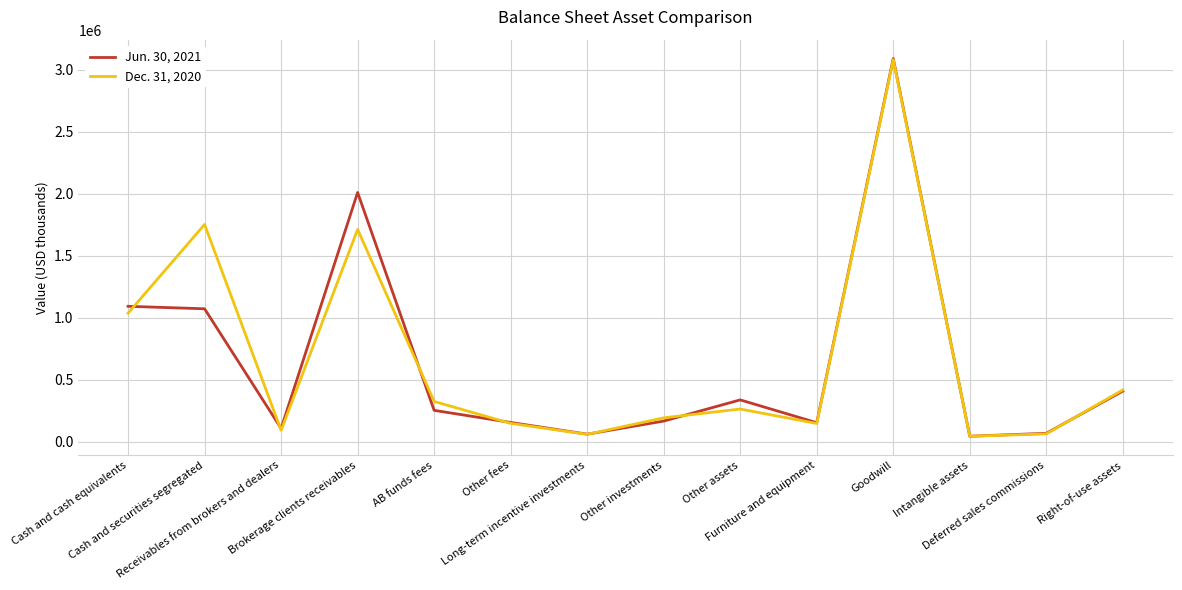

Where does the Dec. 31, 2020 series first go above 264418?

Cash and cash equivalents